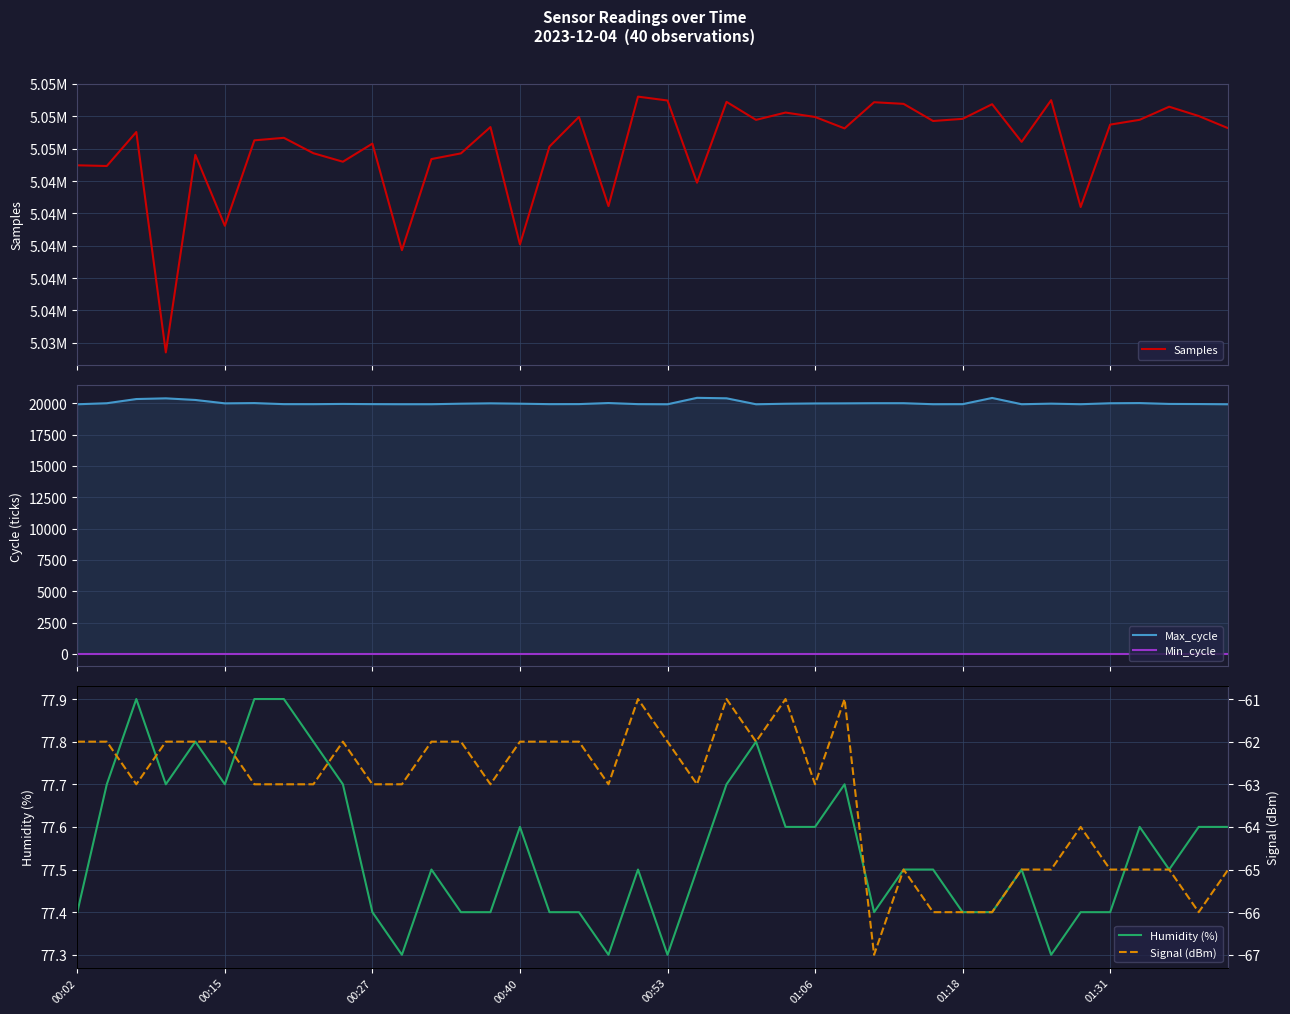

What is the highest value of the Humidity (%) series?

77.9